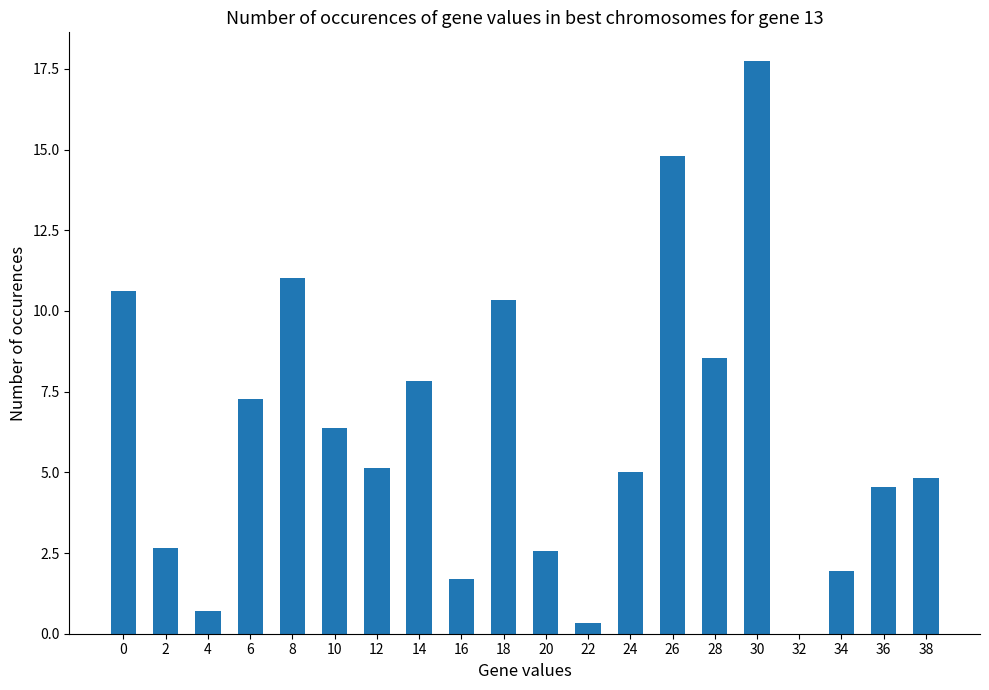

Approximately how many times larger is the value at 24 compared to 12?

1.0